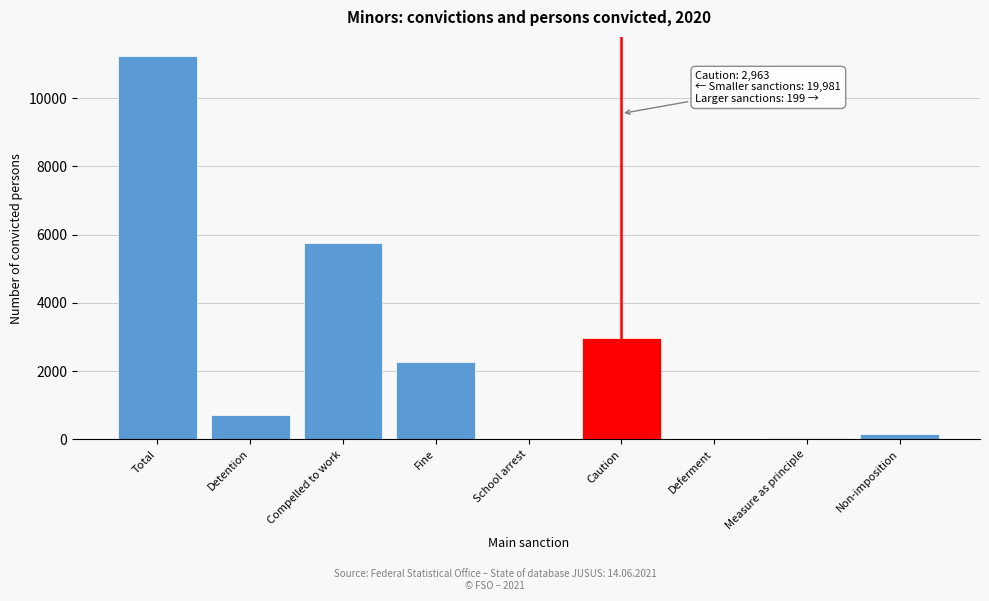

Where is the data nearest to the value 5617?

Compelled to work